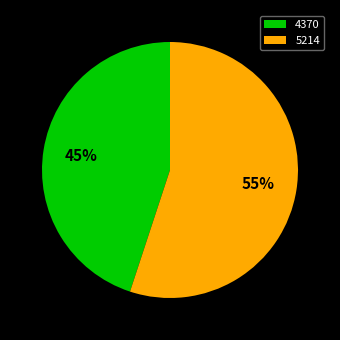

Is the sum of 4370 and 5214 greater than half?

Yes